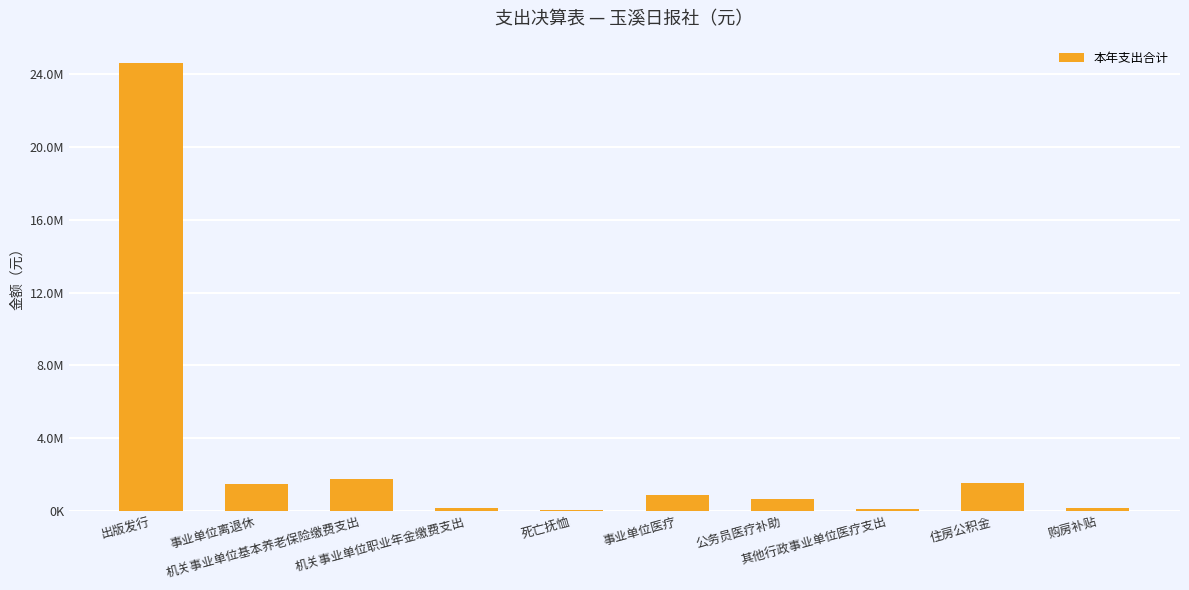

What is the change in value from 机关事业单位职业年金缴费支出 to 事业单位医疗?

+727129.2